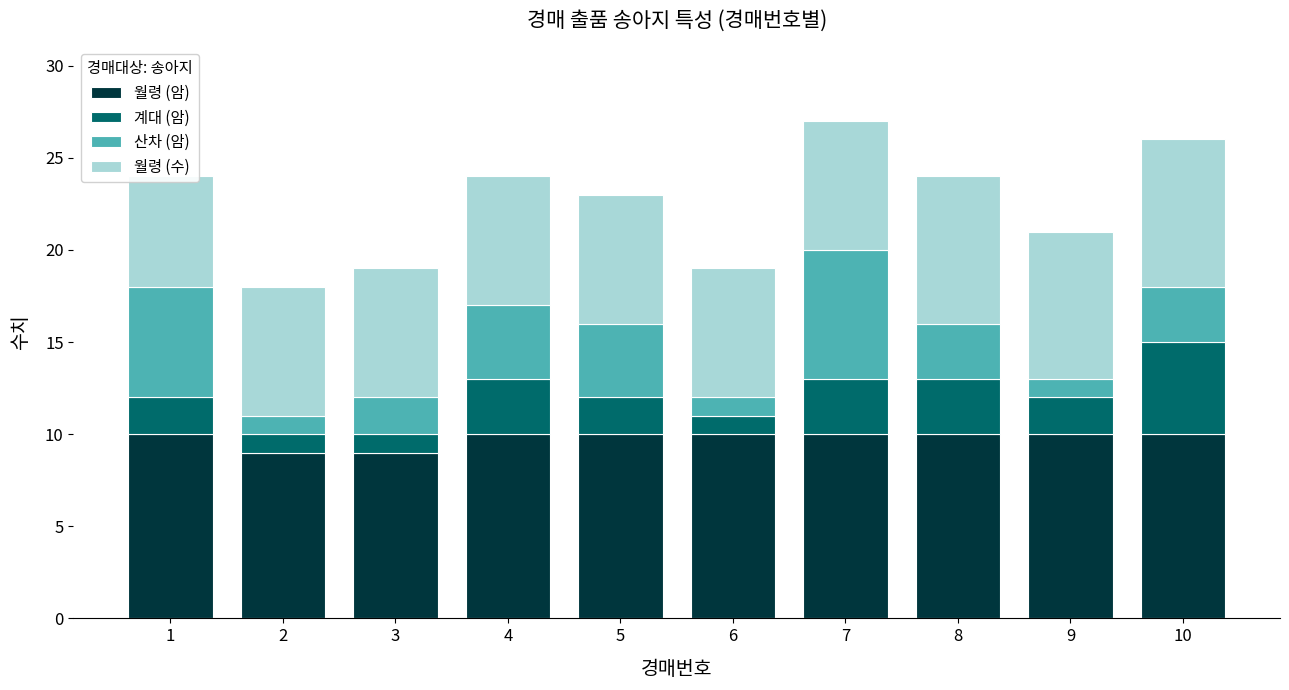

List the labels in order of 계대 (암) value, smallest first.

2, 3, 6, 1, 5, 9, 4, 7, 8, 10